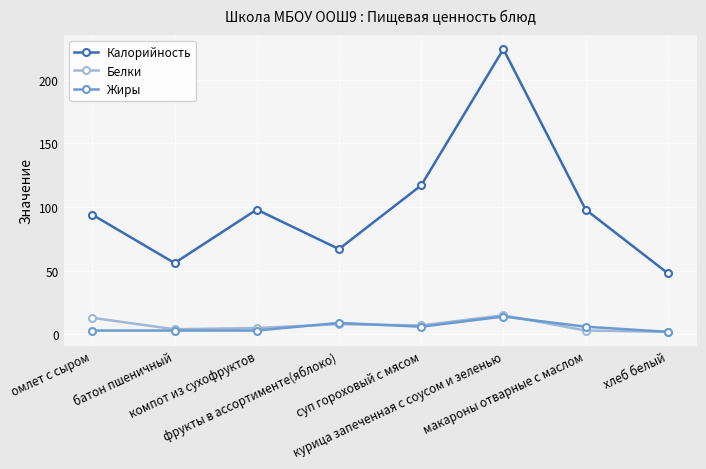

What is the total value across all series at хлеб белый?

52